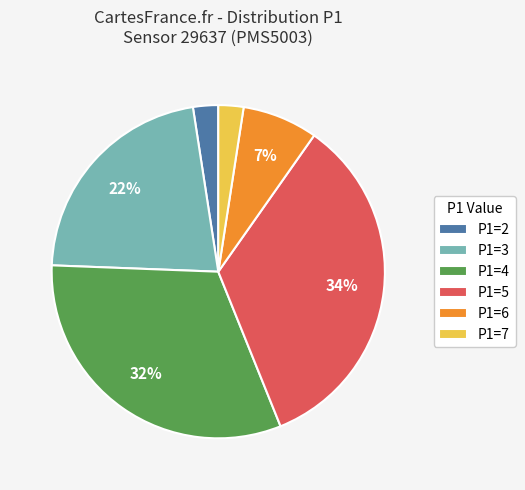

To the nearest percent, what percentage of the pie is P1=3?

22%